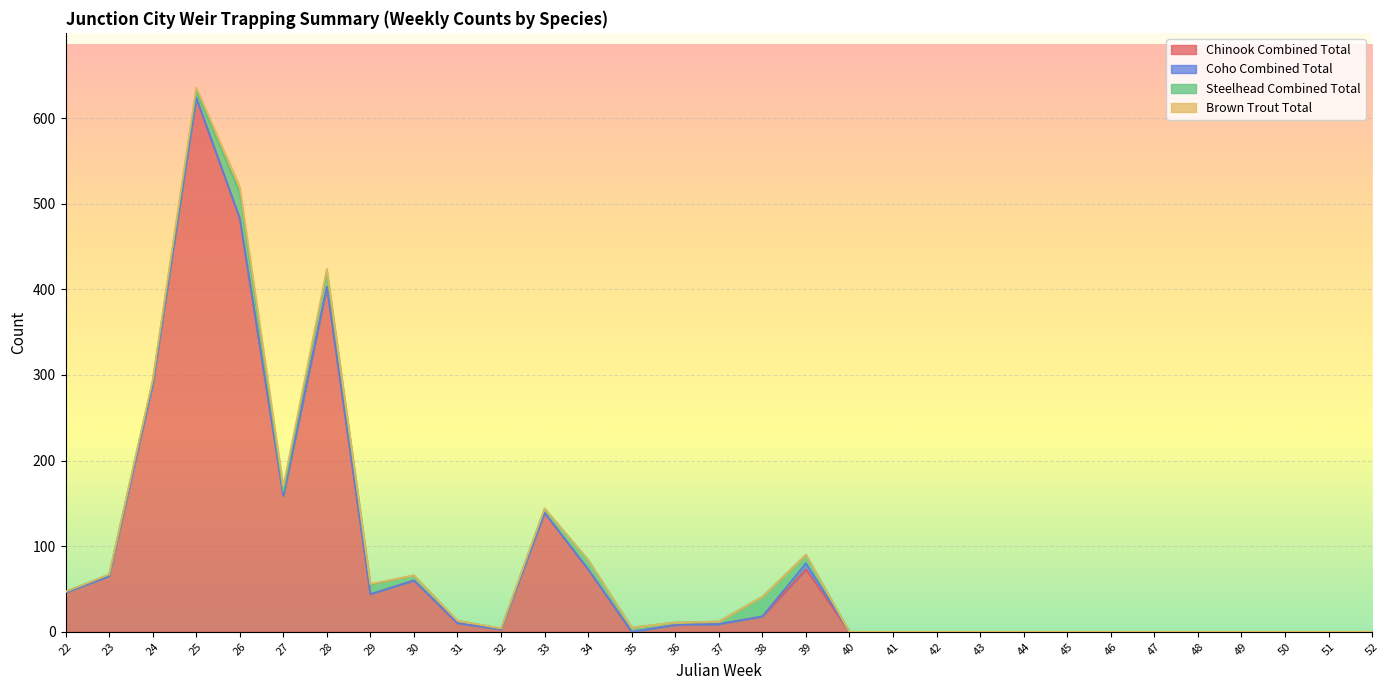

True or false: Chinook Combined Total has a value of 5 at 32.

False